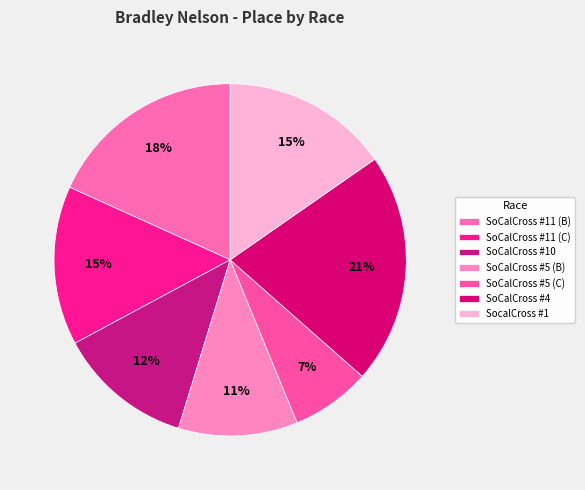

To the nearest percent, what is the difference between the largest and smallest slice percentages?

14%